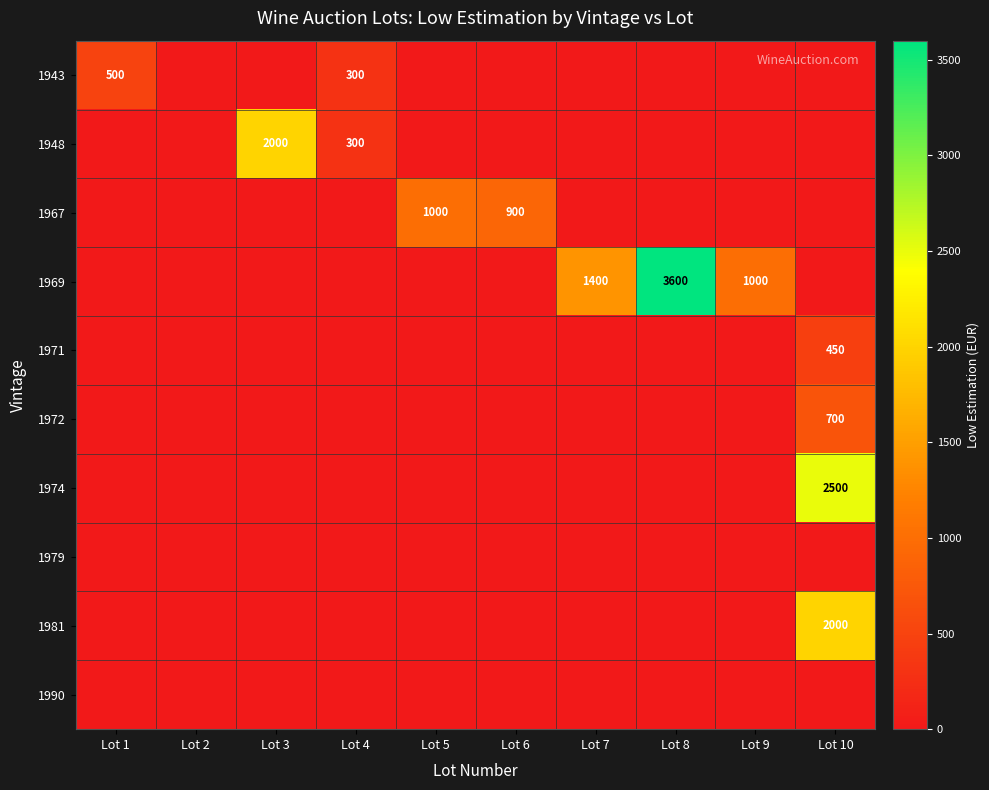

Between Lot 1 and Lot 3, which series saw the biggest shift?

1948